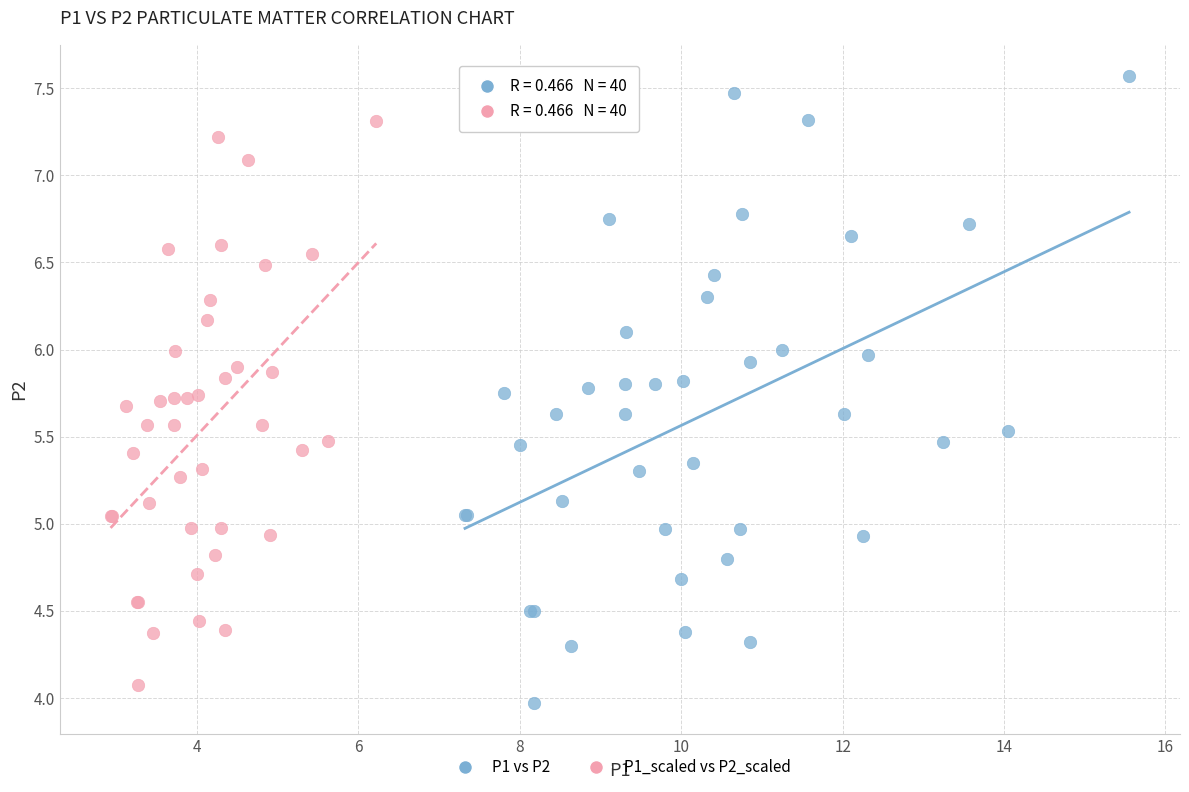

Which series reaches the maximum Y coordinate?

P1 vs P2